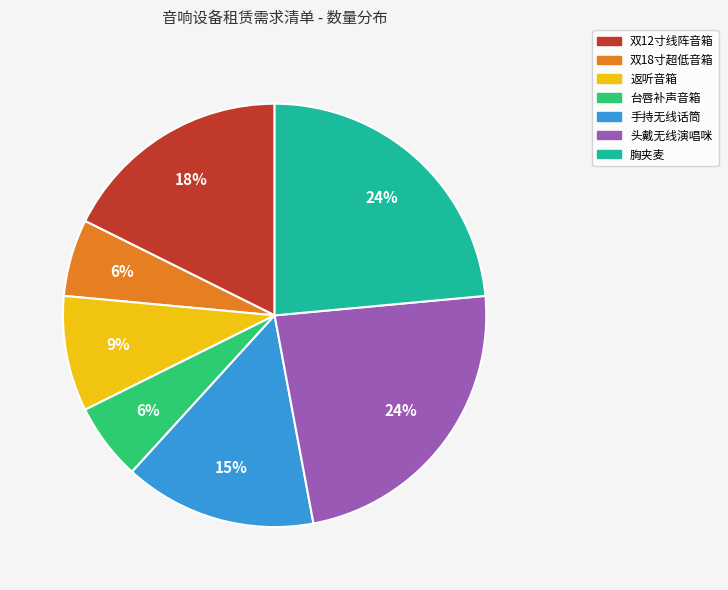

Between 胸夹麦 and 台唇补声音箱, which is larger?

胸夹麦